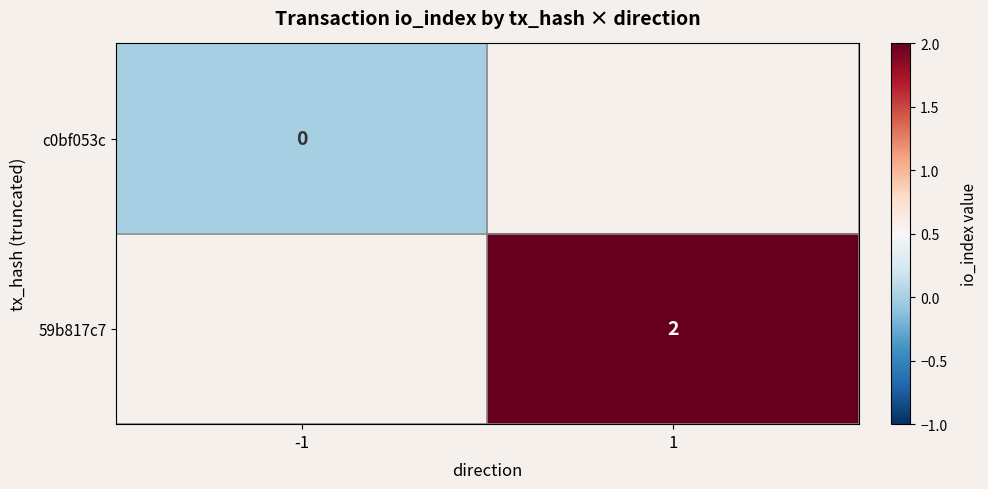

The value of c0bf053c at -1 is 0.0. True or false?

True